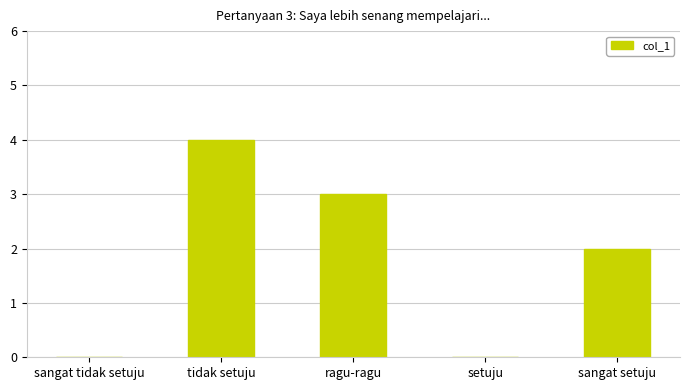

Count the number of data series in this chart.

1